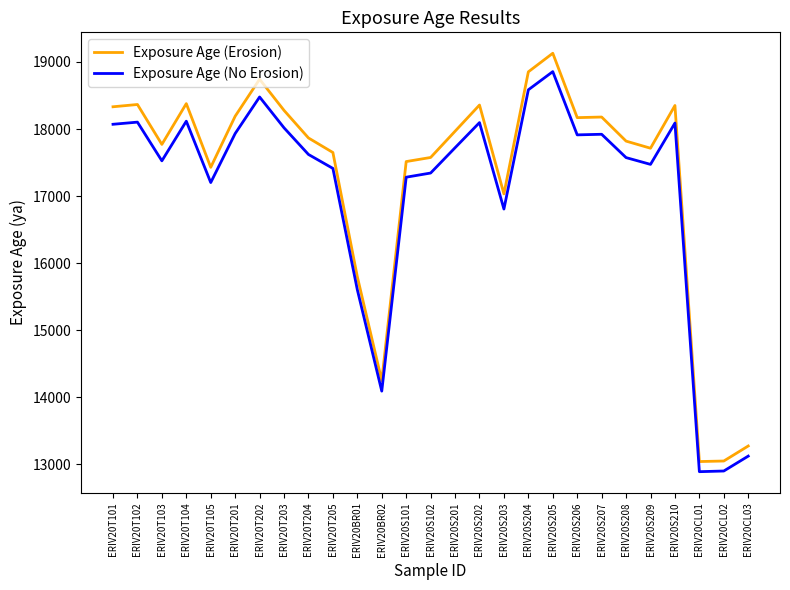

What value does the Exposure Age (Erosion) series have at ERIV20S208, to the nearest 100?

17800